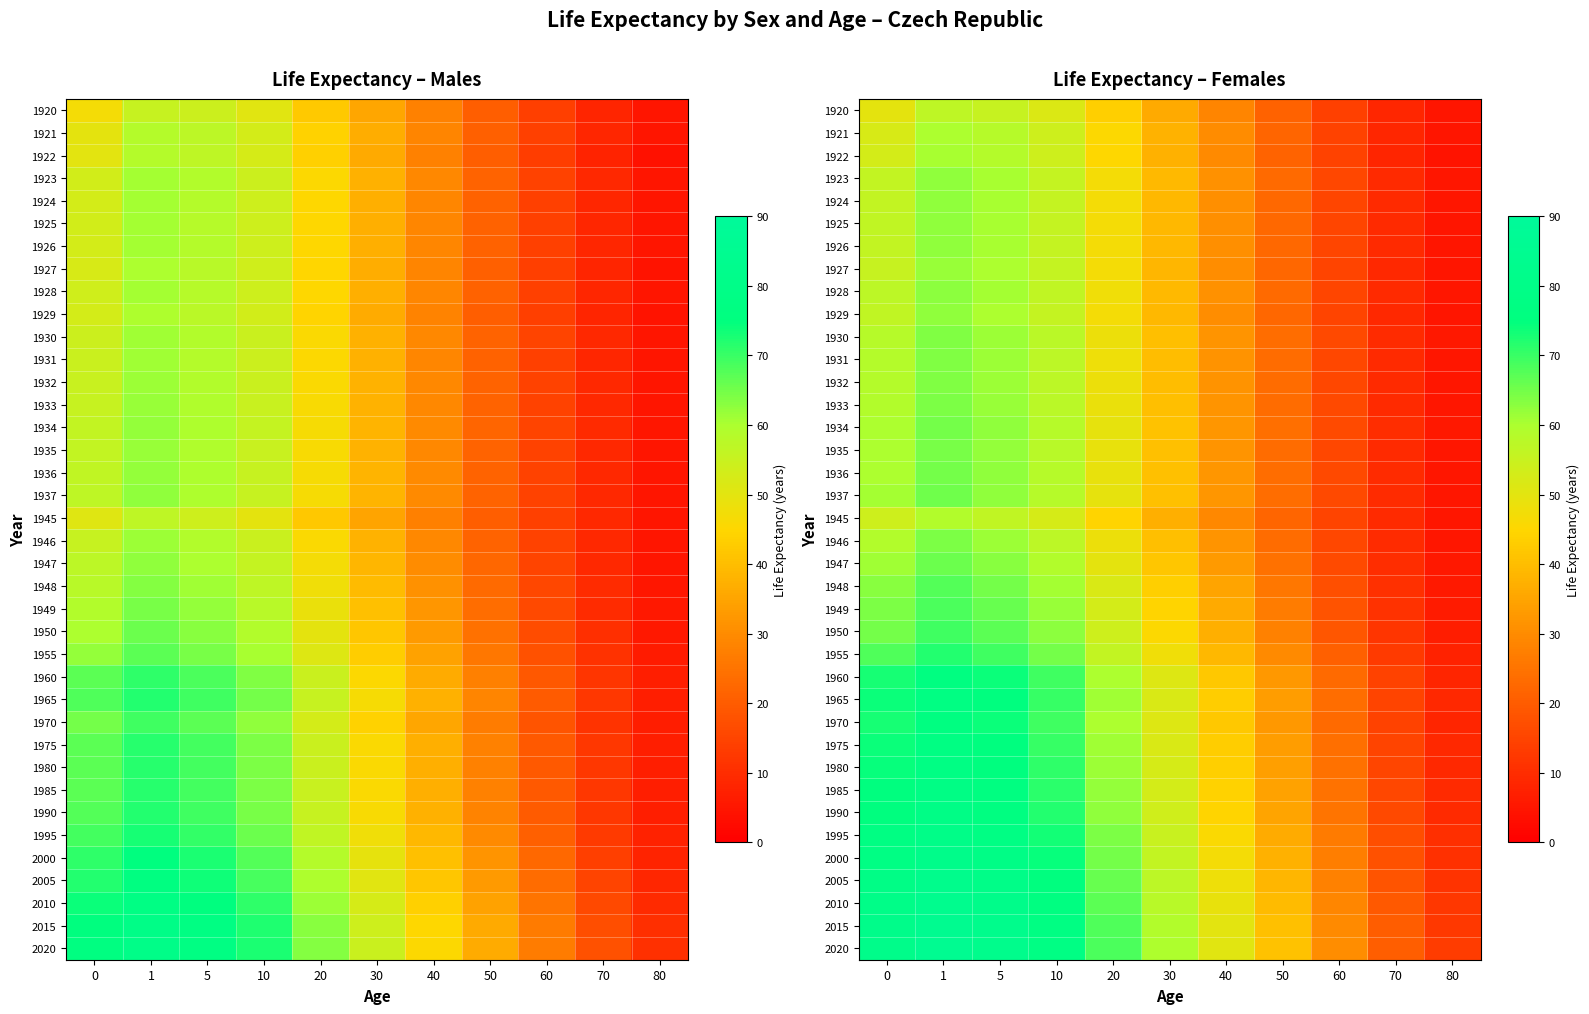

At which label does 1929 reach its minimum?

80